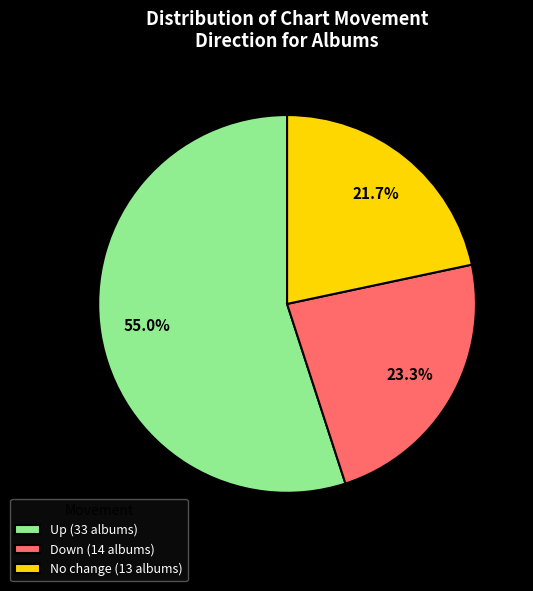

Is there a majority slice in this chart?

Yes